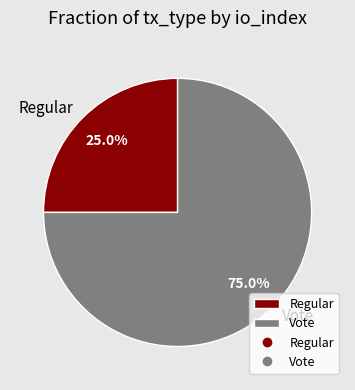

Count the number of slices in the pie.

2